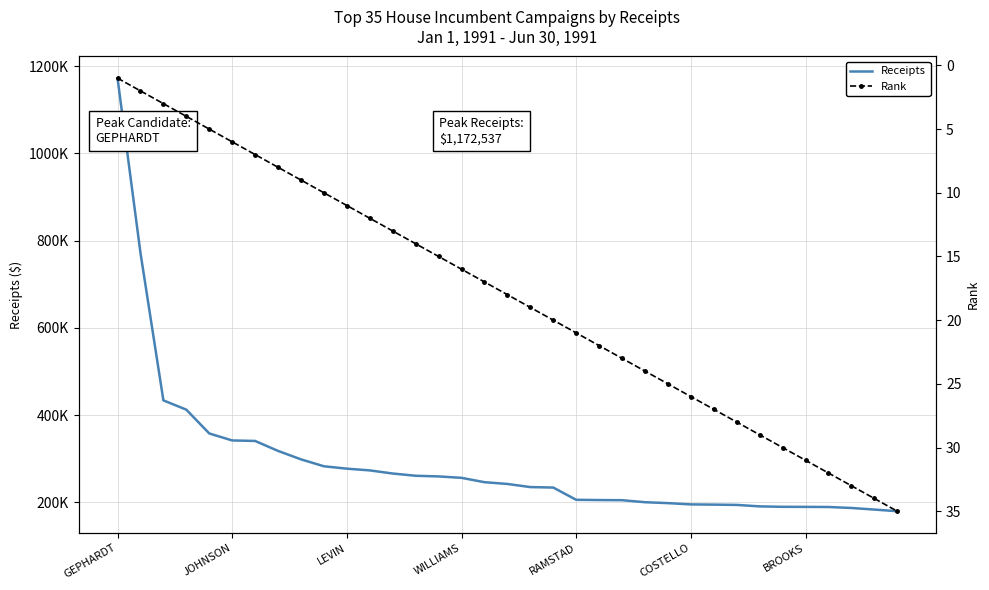

Between 10 and 32, which is larger?

10